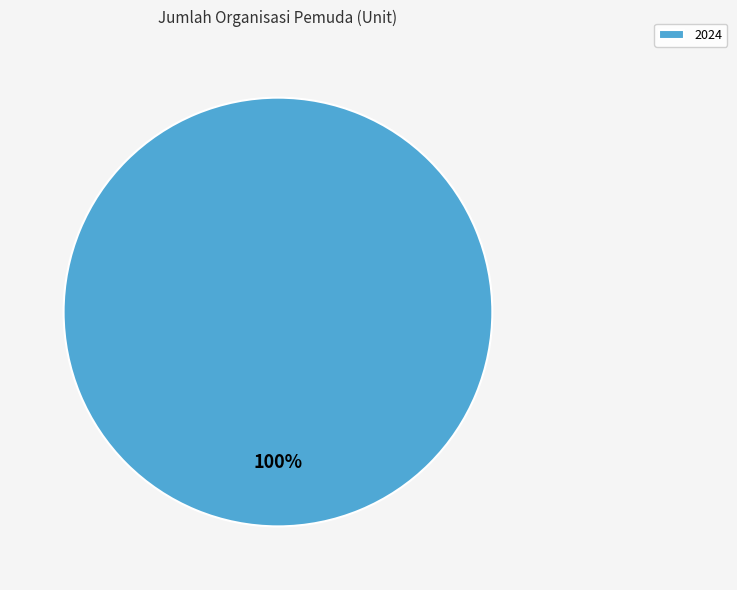

What percentage is the 2024 slice, to the nearest percent?

100%